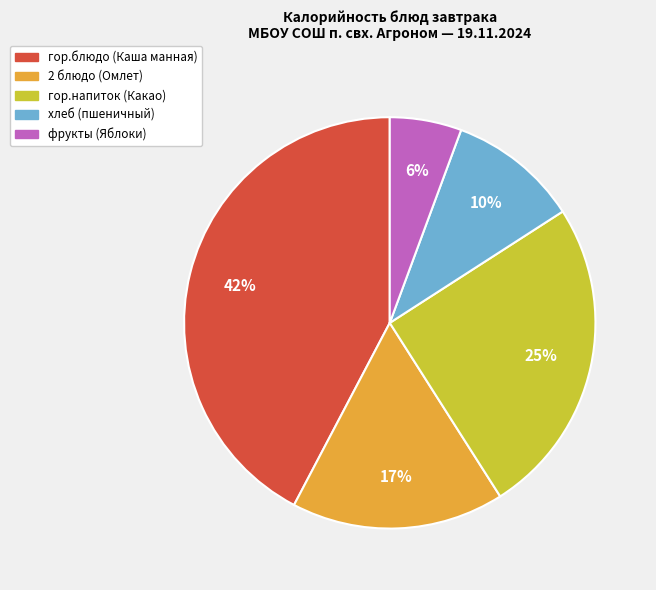

Does any single category account for the majority?

No